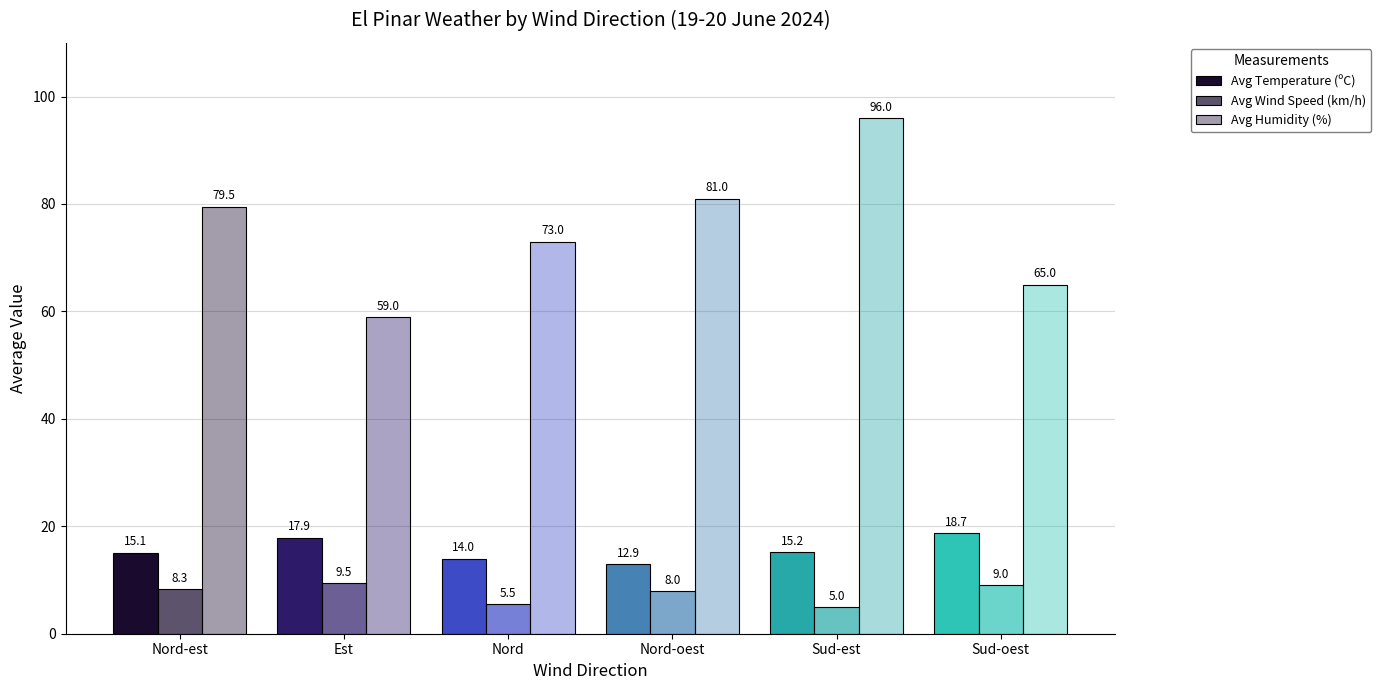

How many values in the Avg Humidity (%) series are below 79?

3